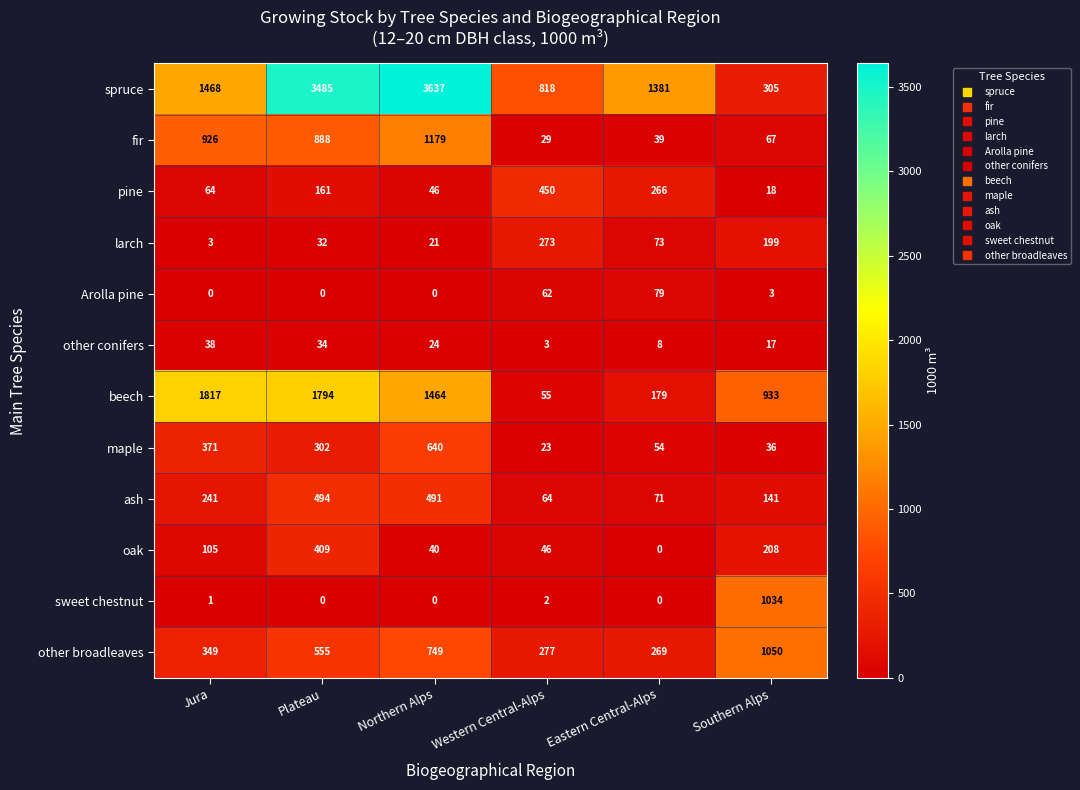

The value of fir at Western Central-Alps is 29. True or false?

True